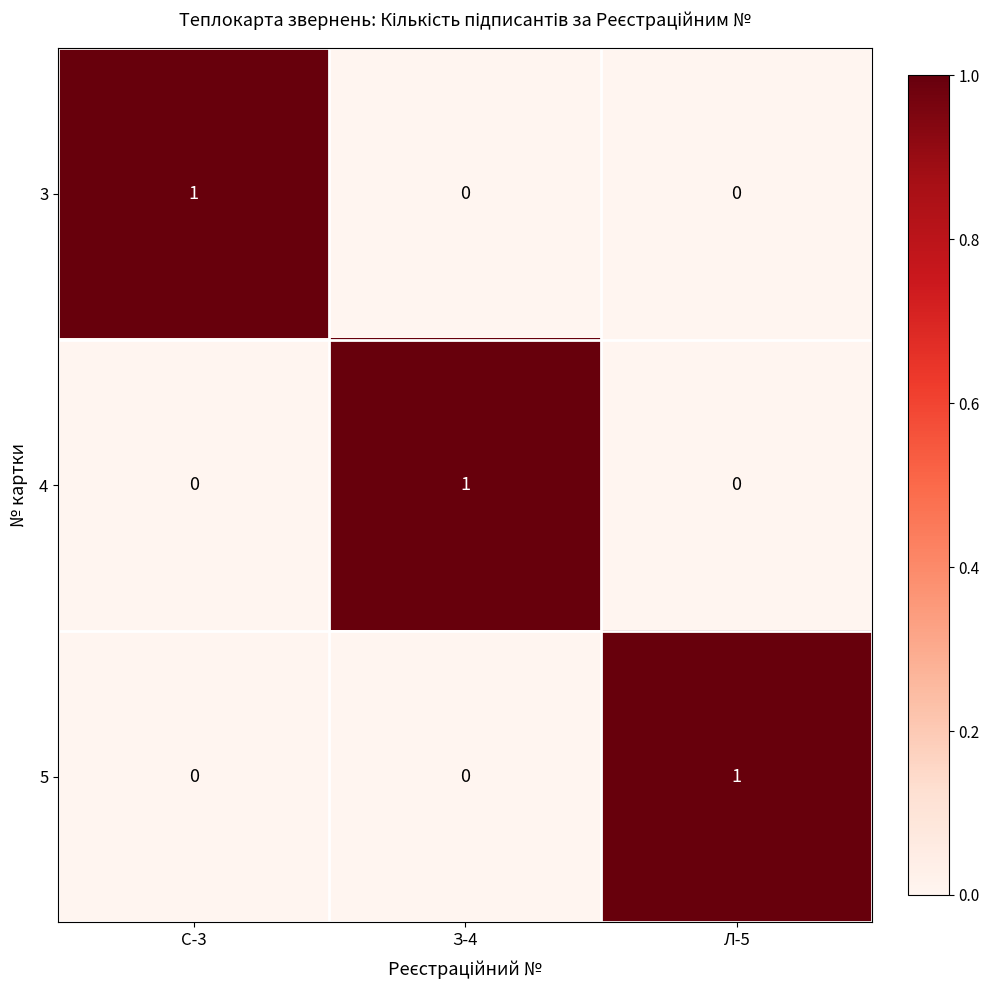

True or false: 4 has a value of 1 at З-4.

True